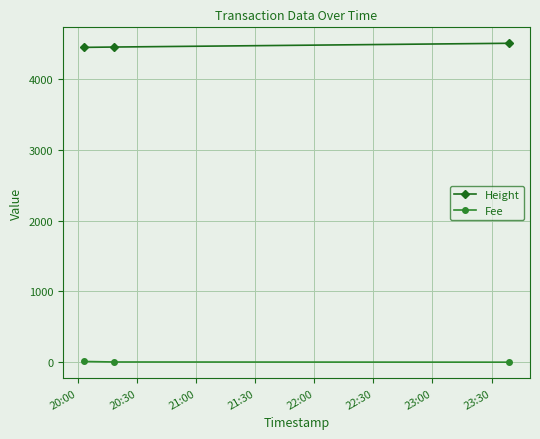

Rank the series by their average value, from highest to lowest.

Height, Fee